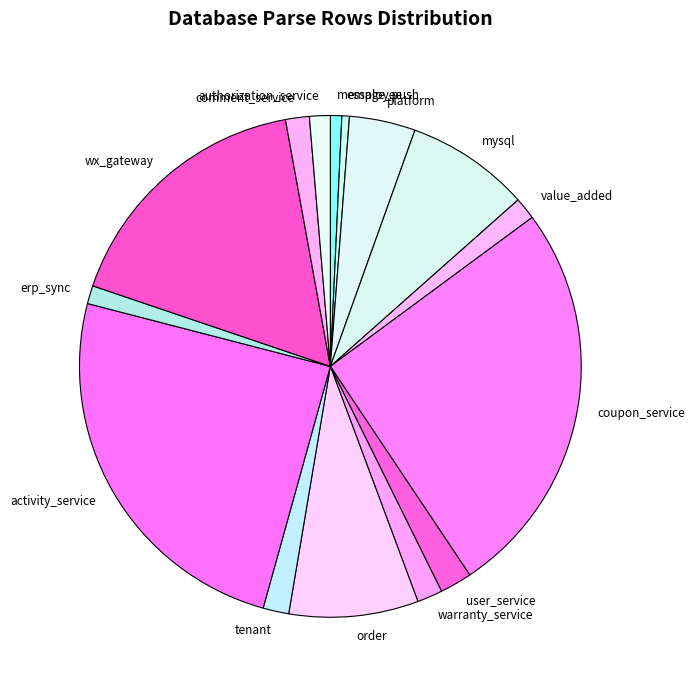

Which category has the biggest portion of the pie?

coupon_service